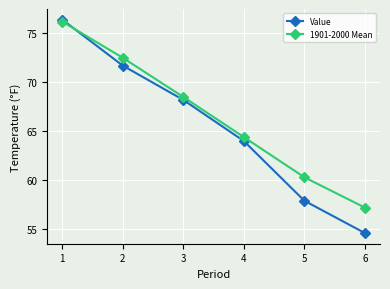

True or false: 1901-2000 Mean has a value of 113.1 at 1.

False